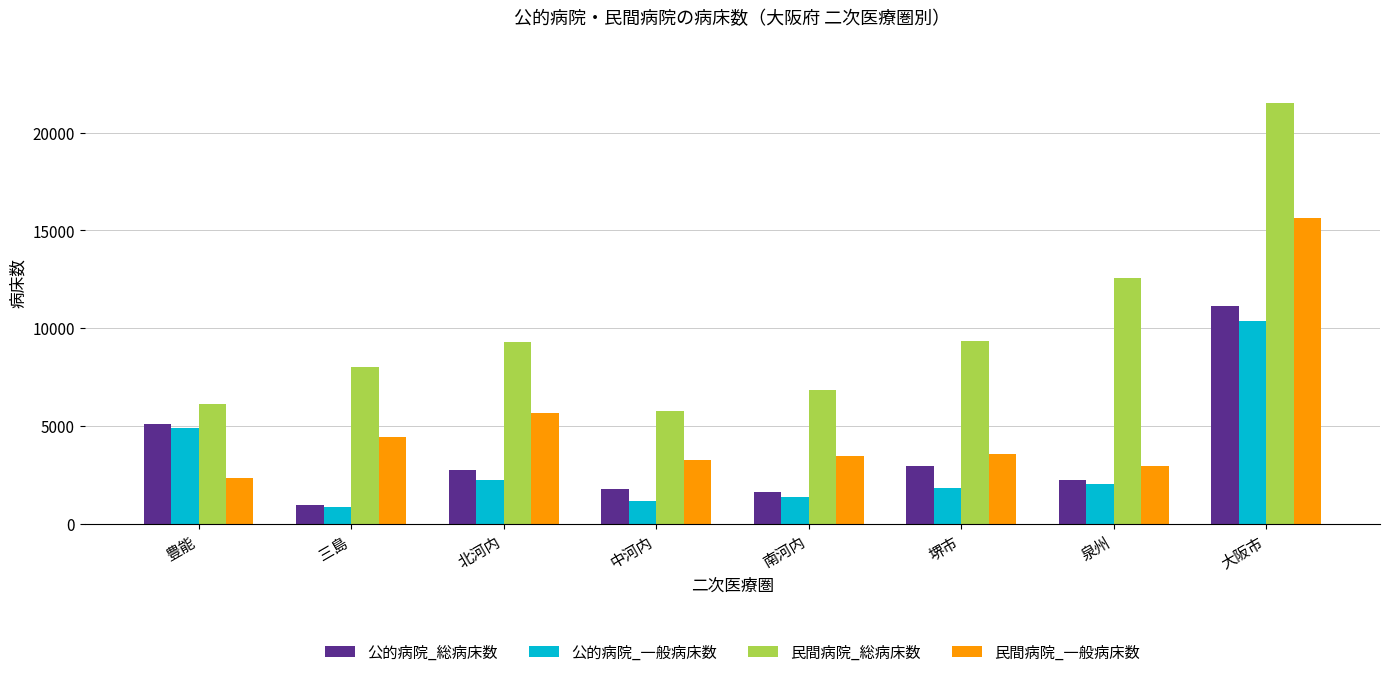

Is the value of 公的病院_一般病床数 at 堺市 greater than the value of 民間病院_総病床数 at 大阪市?

No